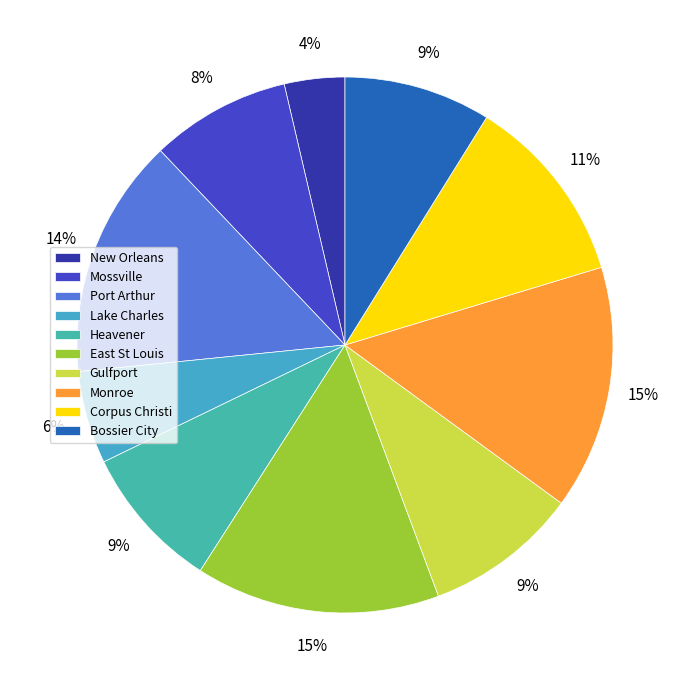

To the nearest percent, what portion does Heavener represent?

9%